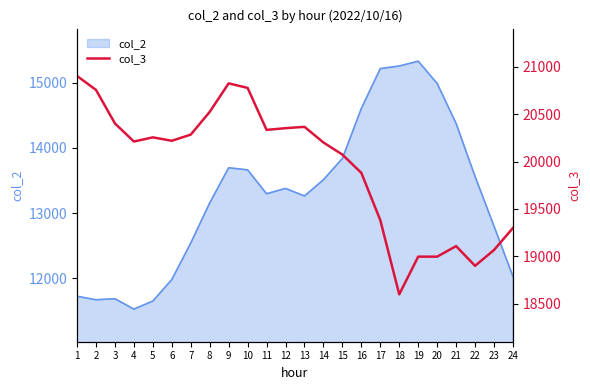

Reading left to right, list all the values displayed in this chart.

20904	20757	20403	20212	20256	20220	20285	20525	20826	20778	20335	20353	20367	20202	20074	19881	19382	18599	18997	18997	19108	18900	19067	19300